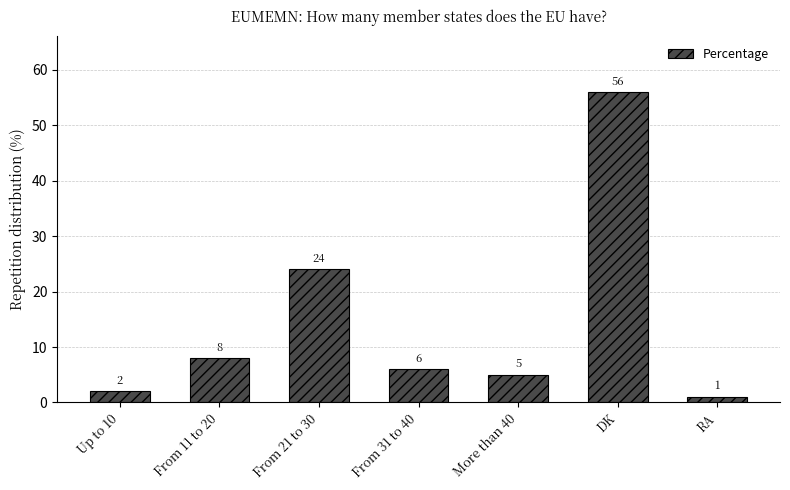

What value does the data have at From 11 to 20?

8